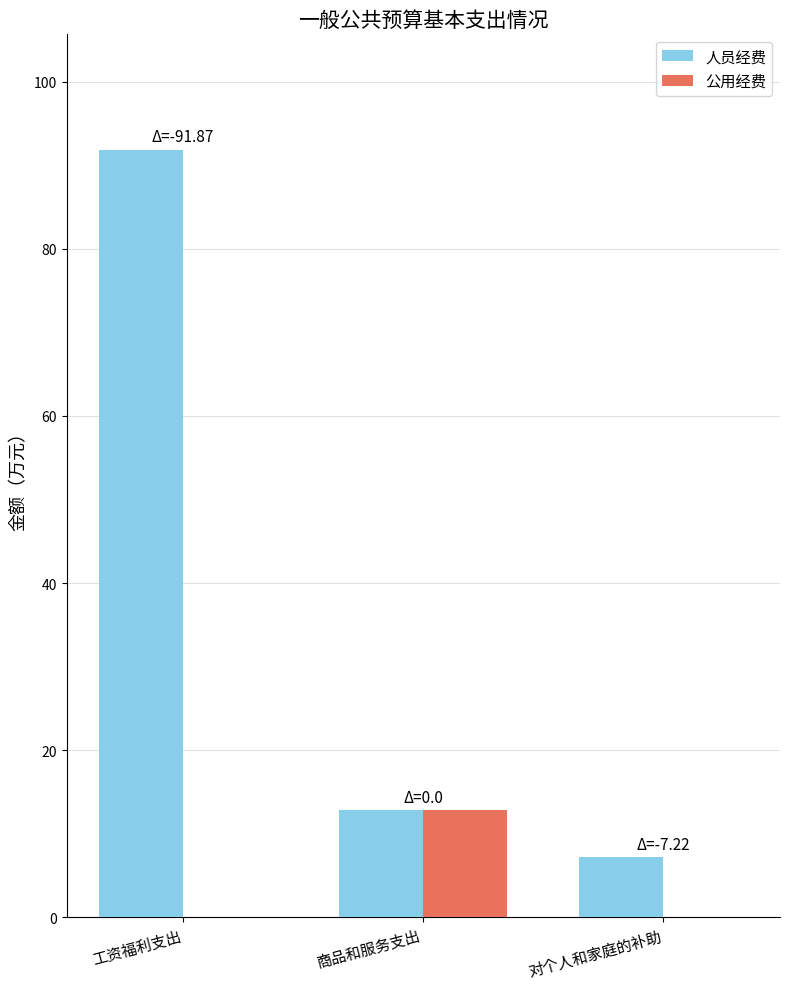

Is the value of 人员经费 at 商品和服务支出 greater than the value of 公用经费 at 对个人和家庭的补助?

Yes